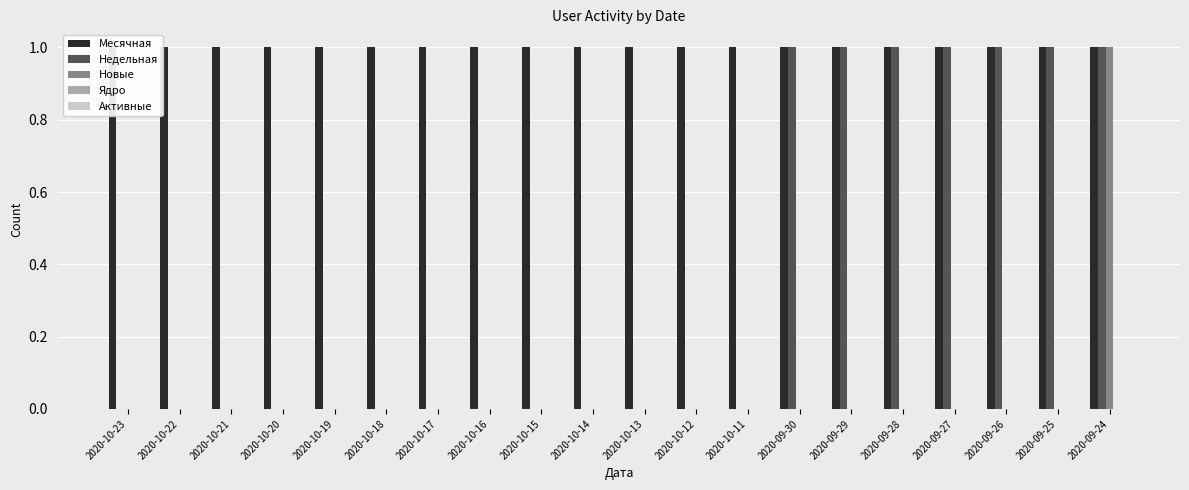

How many positive values does the Недельная series have?

7